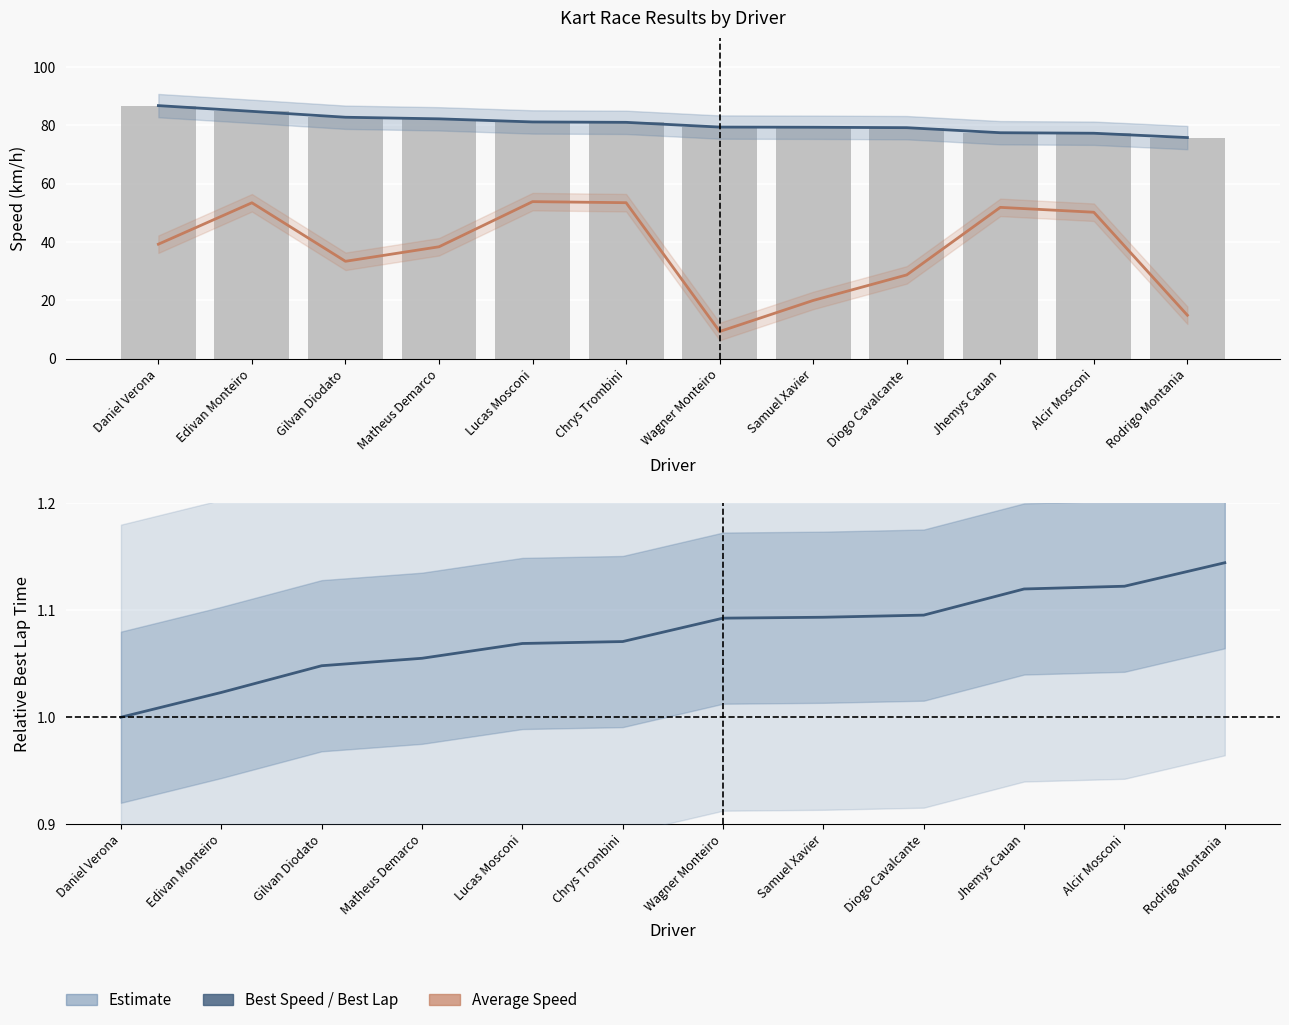

Is it true that Average Speed equals 12.7 at Daniel Verona?

False